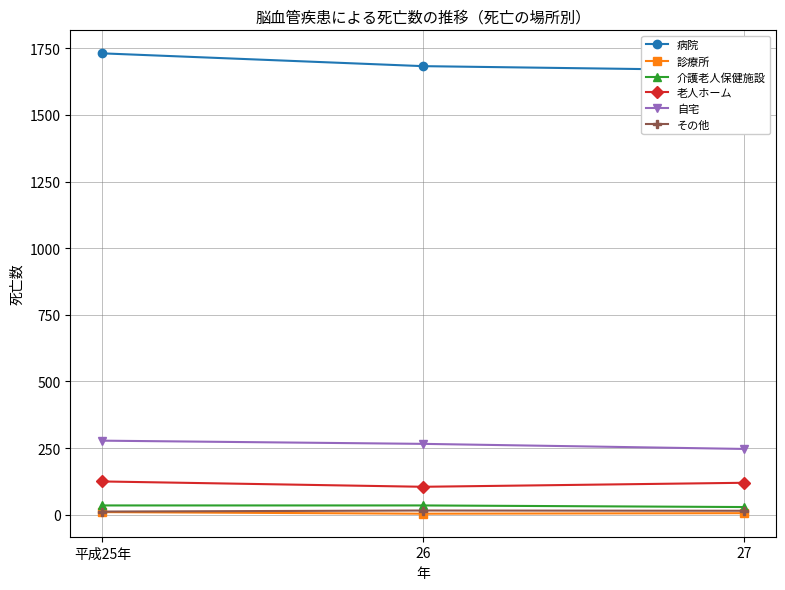

Count the number of categories in the chart.

3